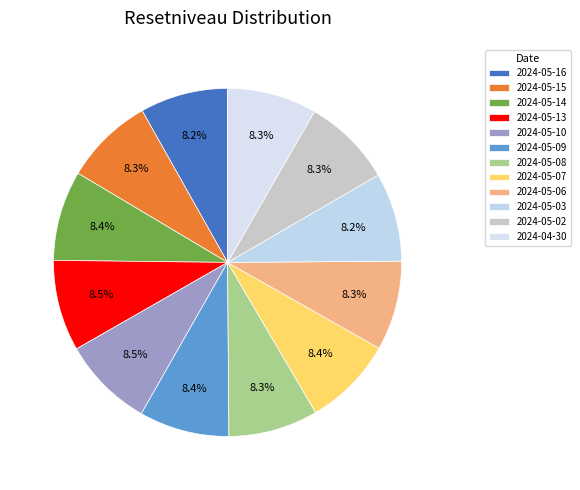

Is it true that 2024-04-30 is 1% of the pie?

False